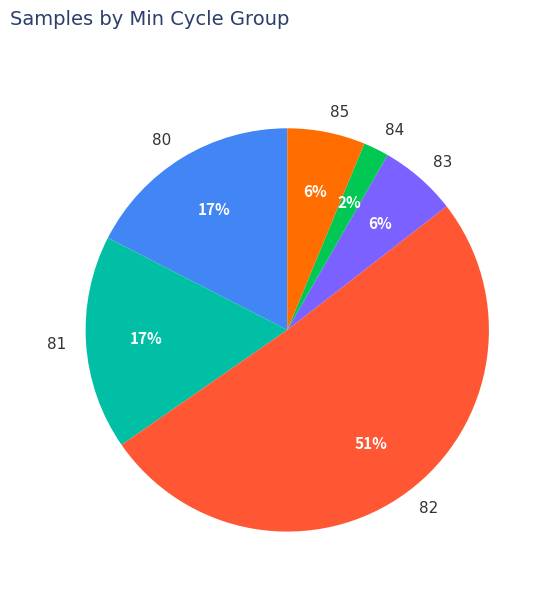

Is the sum of 85 and 82 greater than half?

Yes